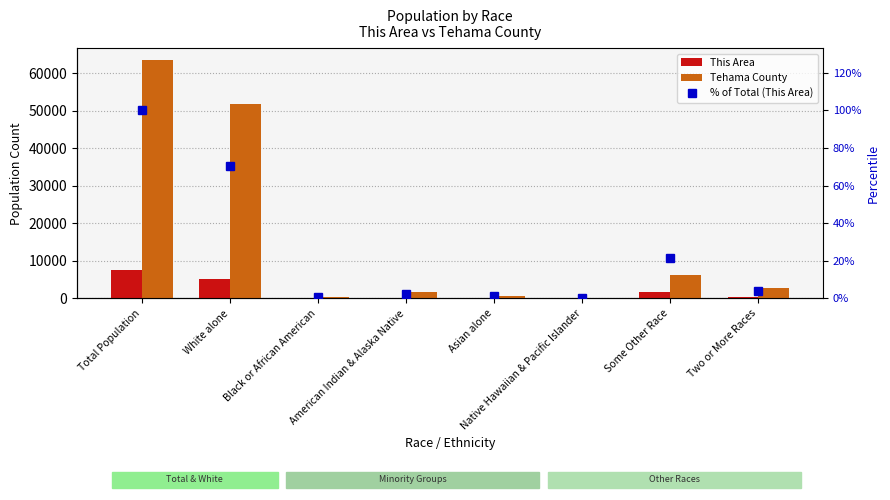

What is the value of the % of Total (This Area) bar at the 7th from the left?

21.3